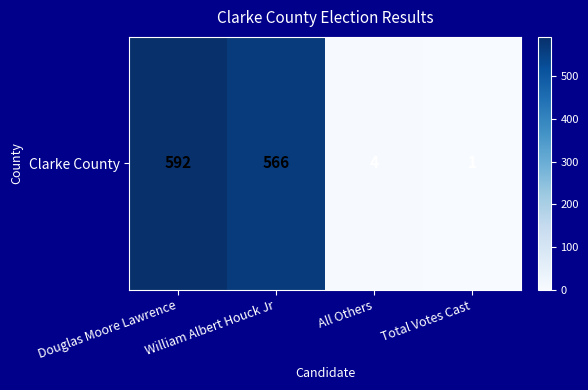

What is the smallest value displayed?

1